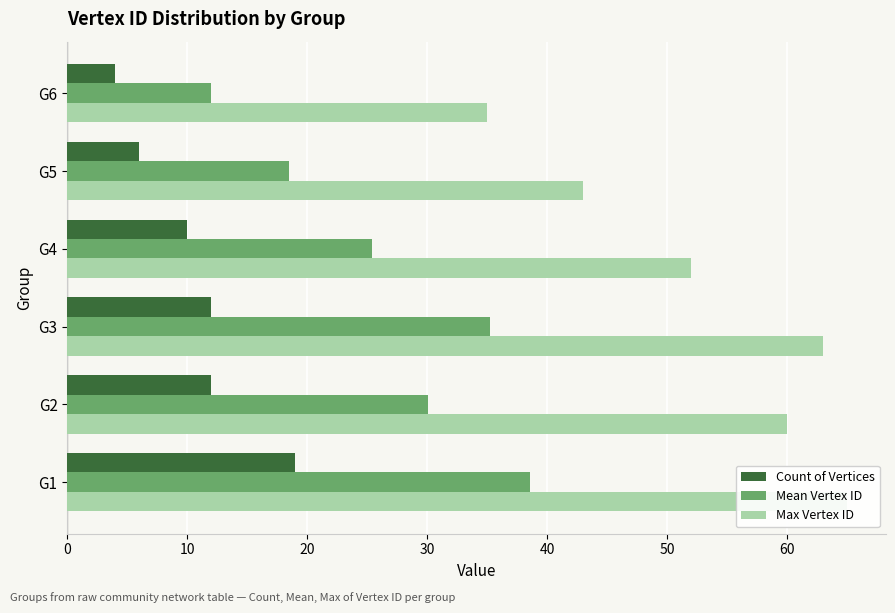

List the series in order of their overall mean, highest first.

Max Vertex ID, Mean Vertex ID, Count of Vertices